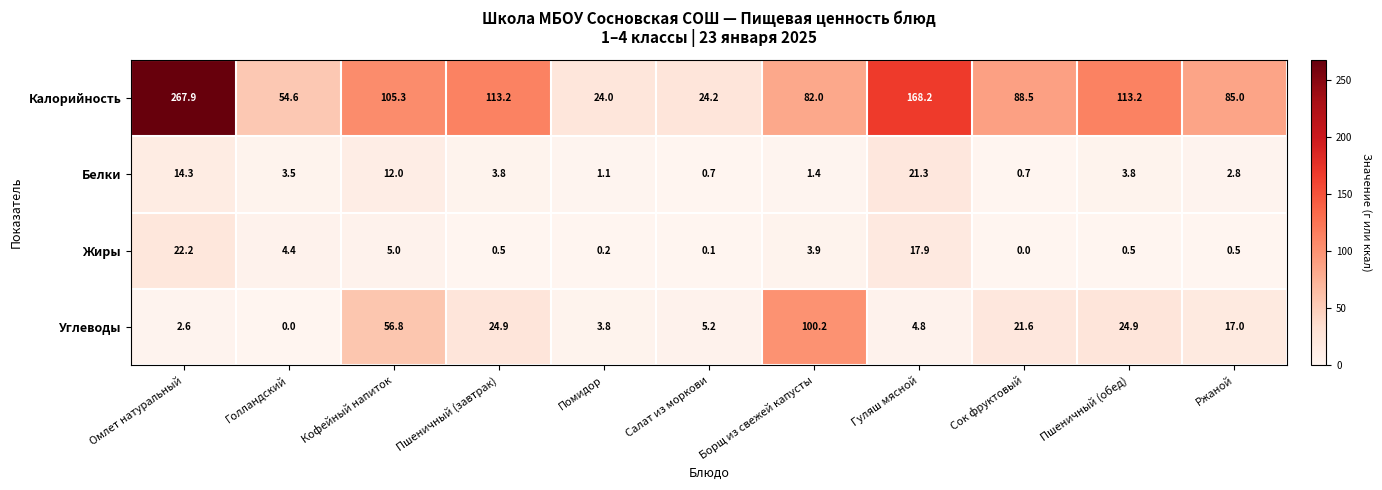

What is the difference between the Жиры values at Салат из моркови and Пшеничный (обед)?

0.4